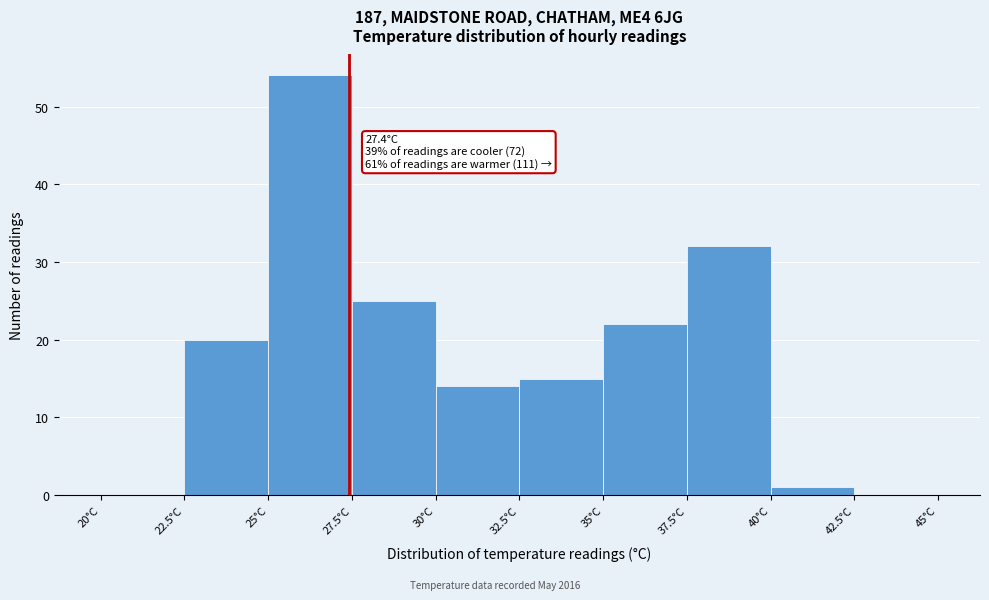

Over which range of the x-axis is the bar tallest?

25.0 to 27.5